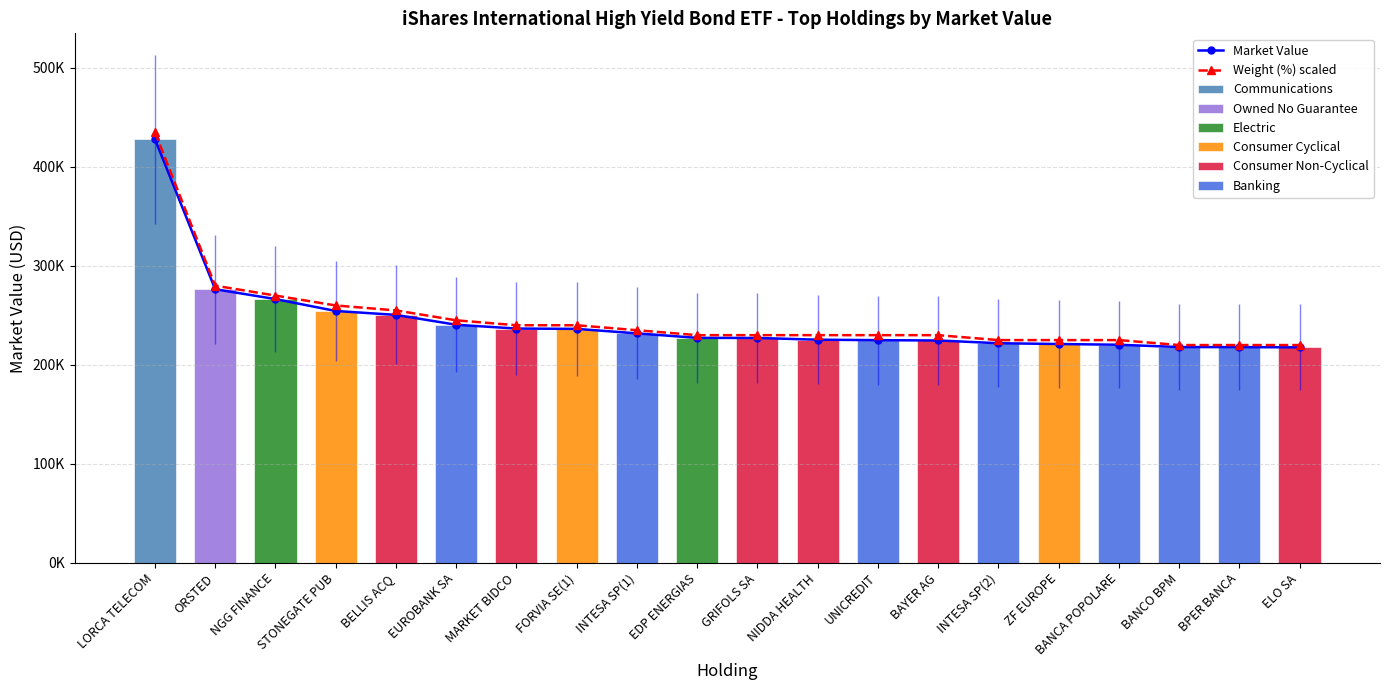

Where is Market Value nearest to the value 322835?

ORSTED